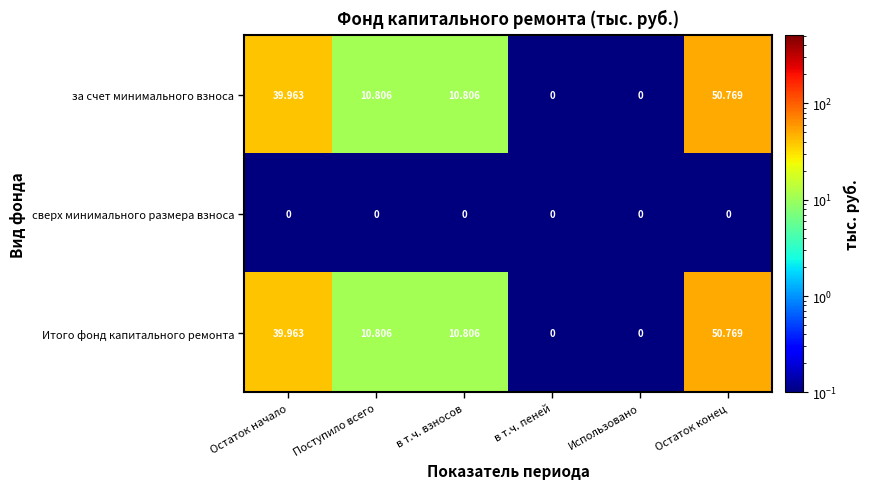

Is the value of за счет минимального взноса at Остаток конец greater than the value of Итого фонд капитального ремонта at Поступило всего?

Yes